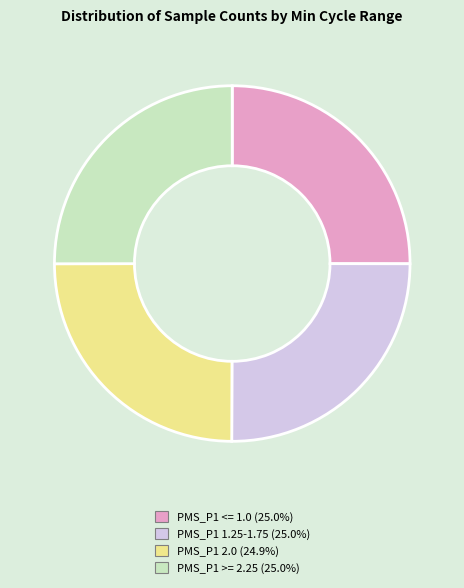

Is there any slice that represents more than half of the pie?

No